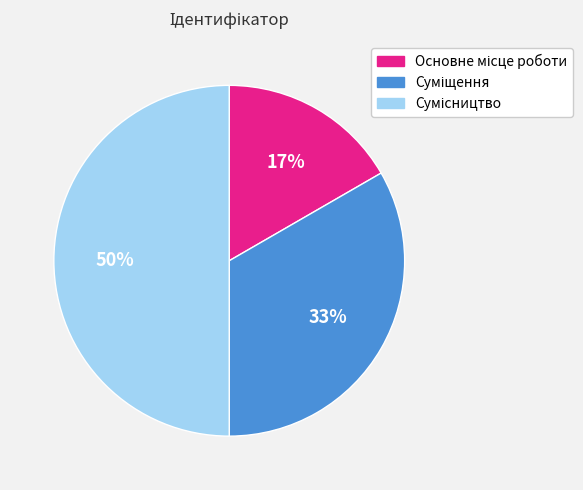

To the nearest percent, what is the difference between the largest and smallest slice percentages?

33%